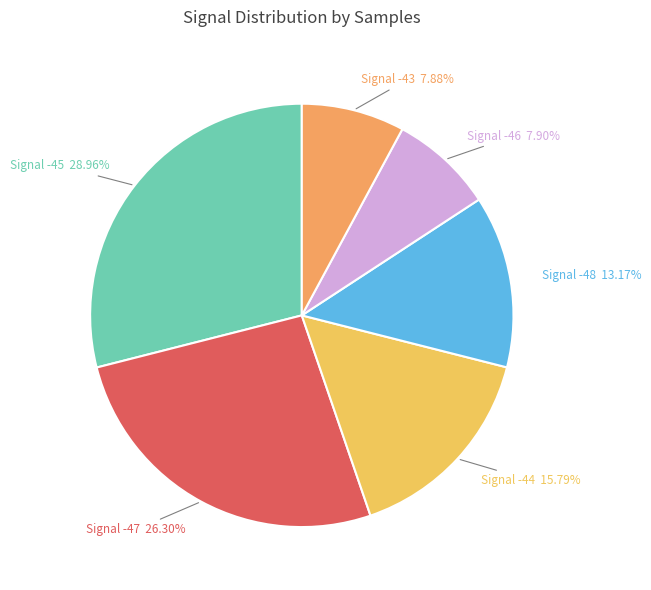

Count the number of slices in the pie.

6